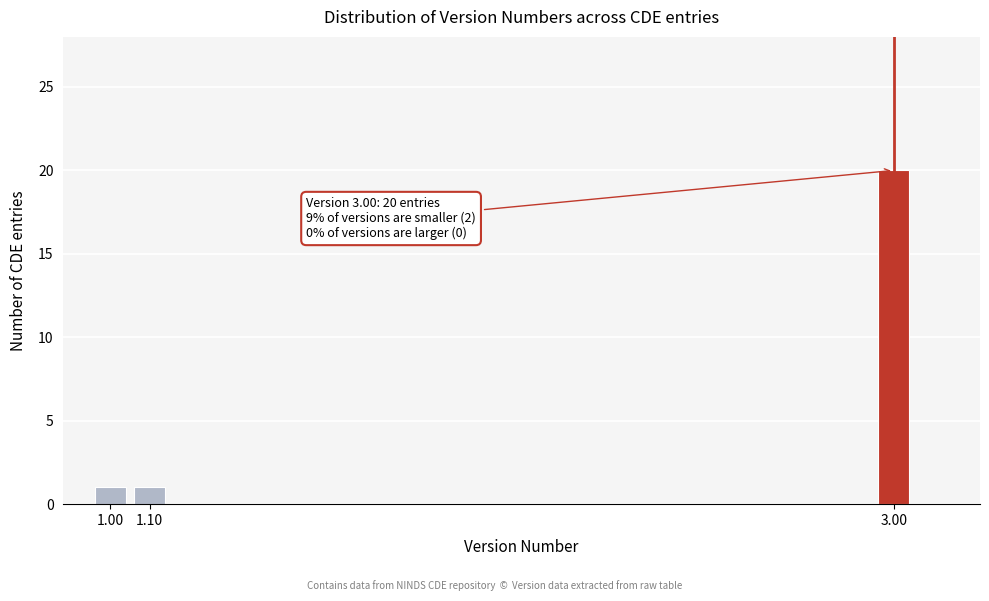

Reading left to right, list all the values displayed in this chart.

1.00=1	1.10=1	3.00=20